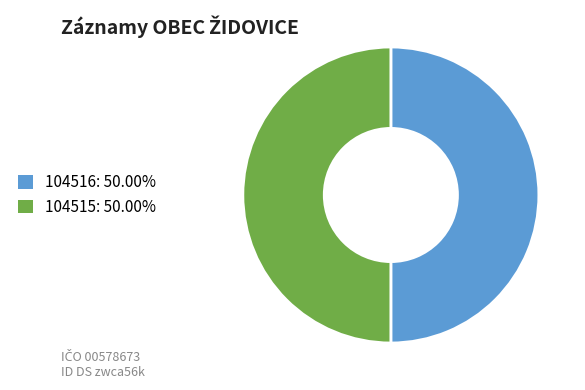

True or false: 104516 accounts for 59% of the total.

False